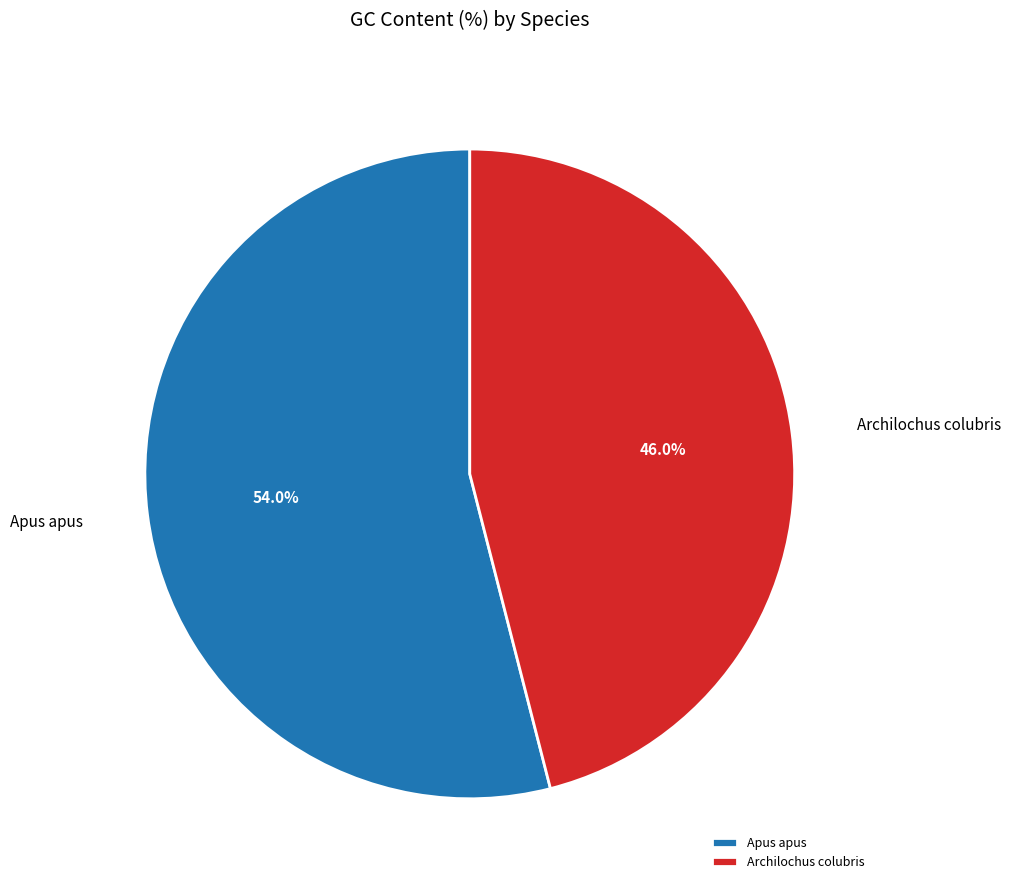

To the nearest percent, what portion does Archilochus colubris represent?

46%